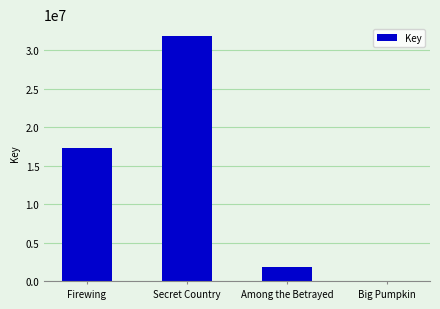

Which label corresponds to the largest value in the chart?

Secret Country